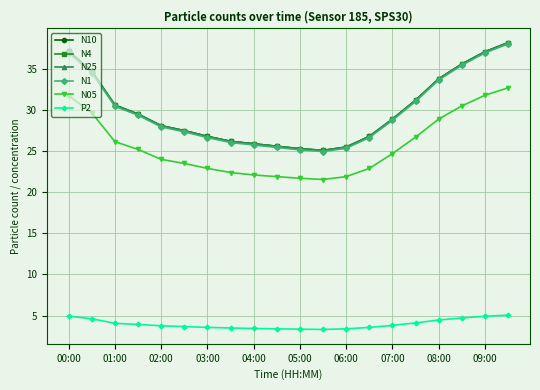

Is this an area chart (filled region under the line)?

No